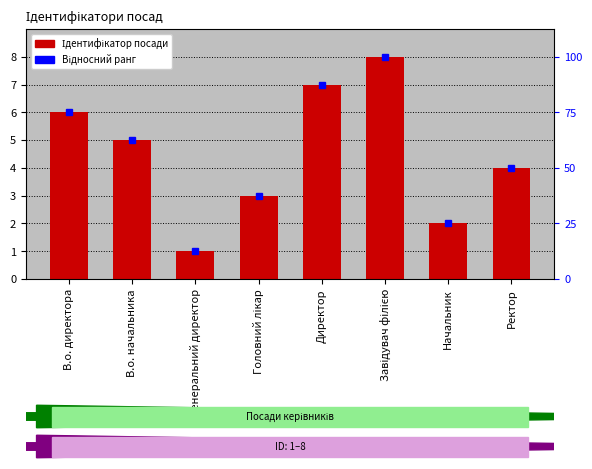

What is the change in value from В.о. директора to Завідувач філією?

+2